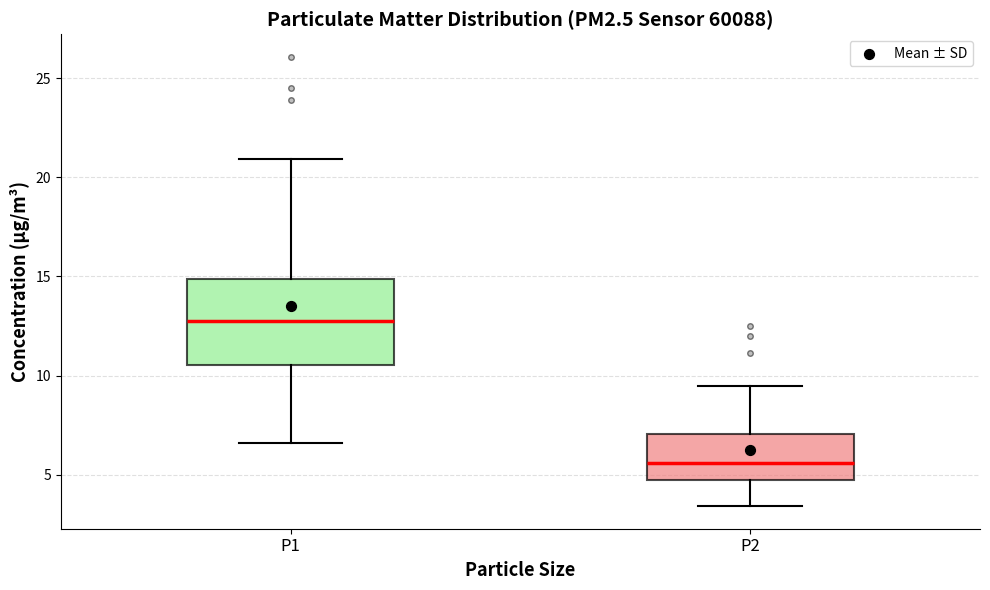

Reading left to right, read every box against the y-axis: the position of its median line, the range the box covers, and the ends of its whiskers. The values are not printed on the chart, so give them approximately, as read against the axis.

P1: median 13.0, box 10.5 to 15.0, whiskers 6.5 to 21.0
P2: median 5.5, box 5.0 to 7.0, whiskers 3.5 to 9.5